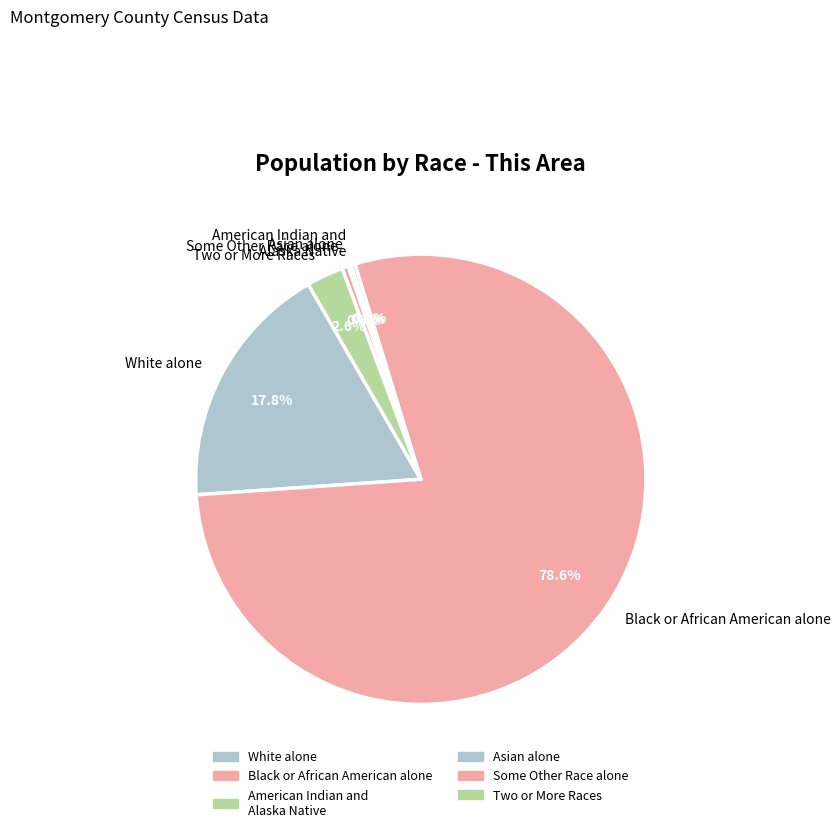

What percentage is the Black or African American alone slice, to the nearest percent?

79%